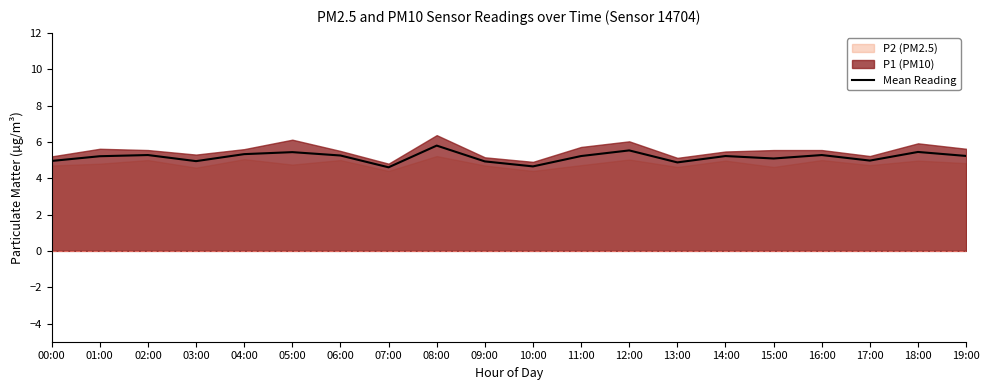

What is the label of the 3rd point from the left?

02:00